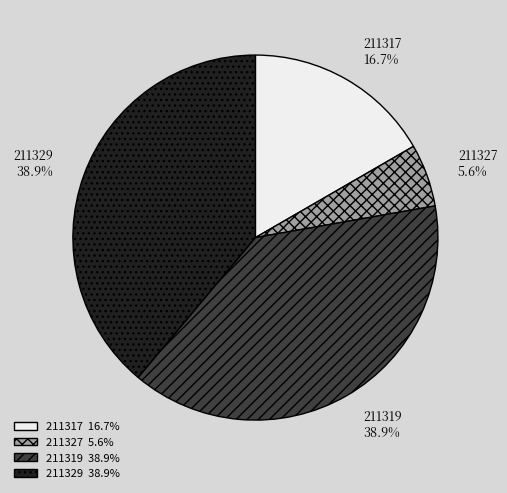

To the nearest percent, what percentage of the pie is 211329?

39%